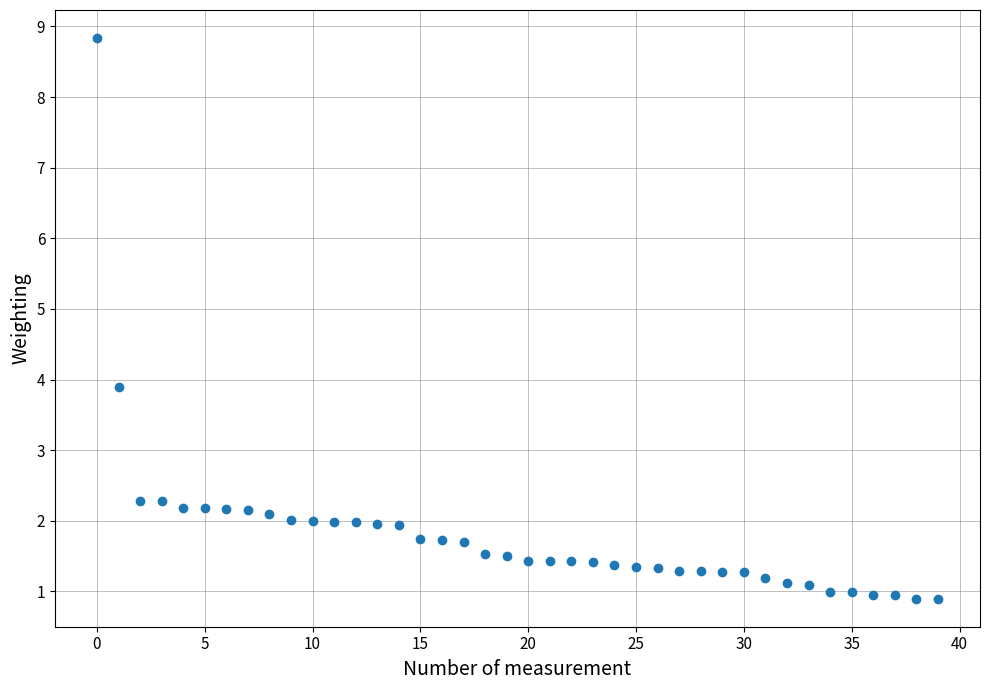

What is the range of Y values (max minus min)?

7.9